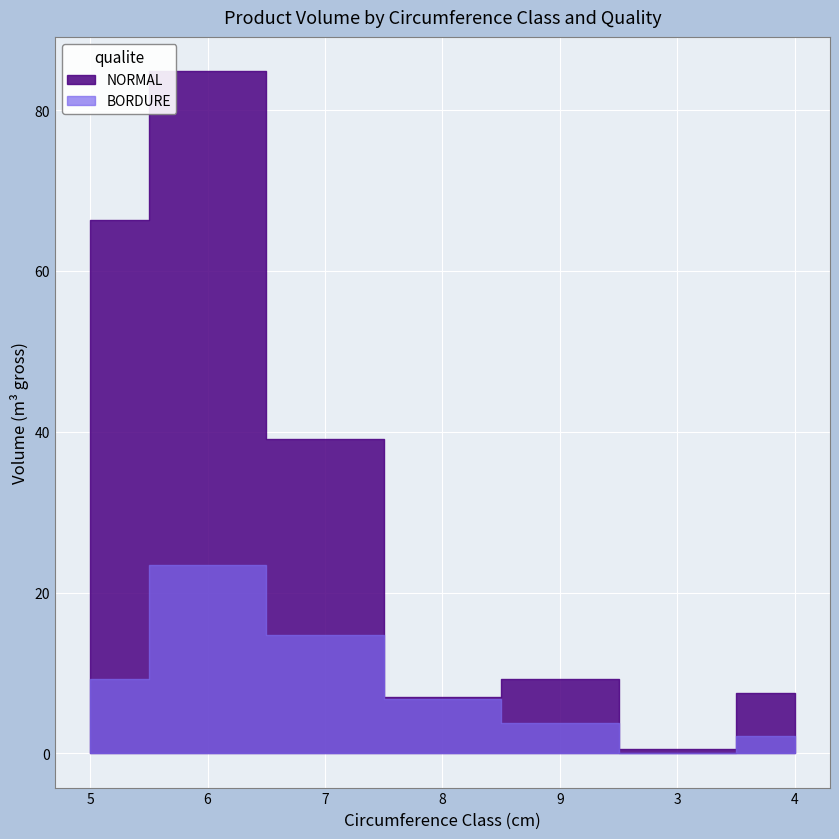

Where is the first local minimum for BORDURE?

3